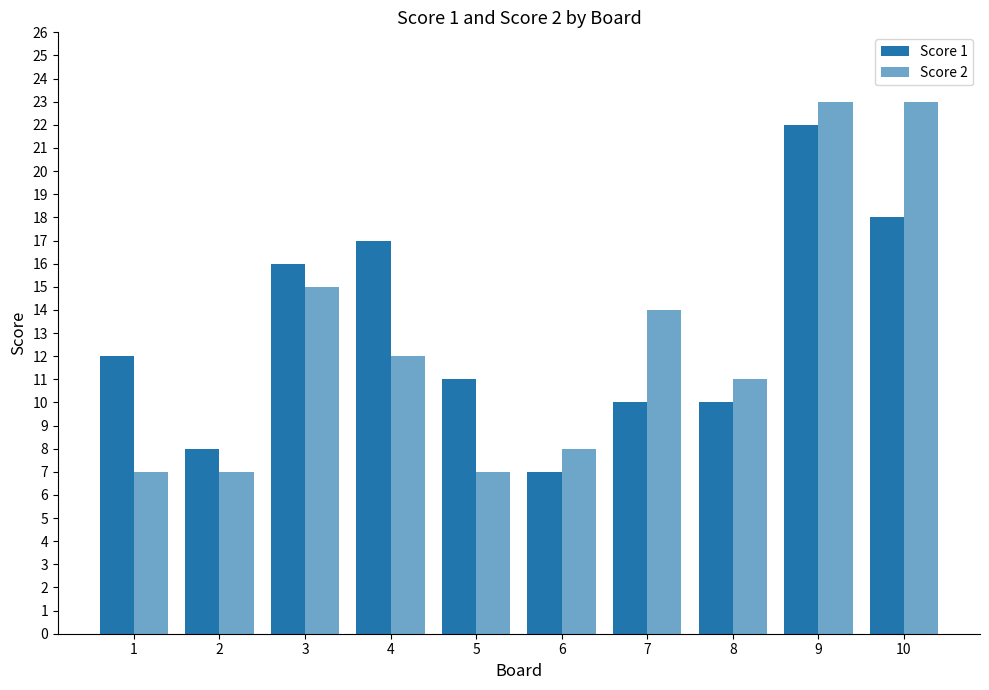

Rank the categories by Score 1 value from lowest to highest.

6, 2, 7, 8, 5, 1, 3, 4, 10, 9